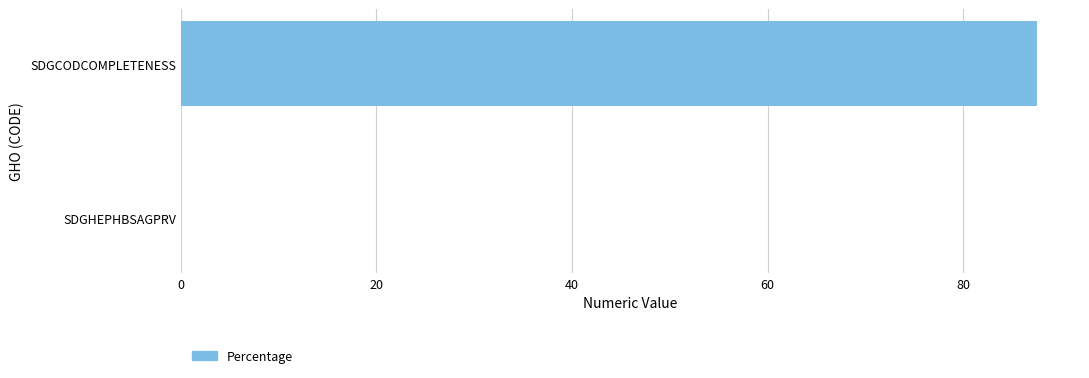

What is the sum of all values?

87.6